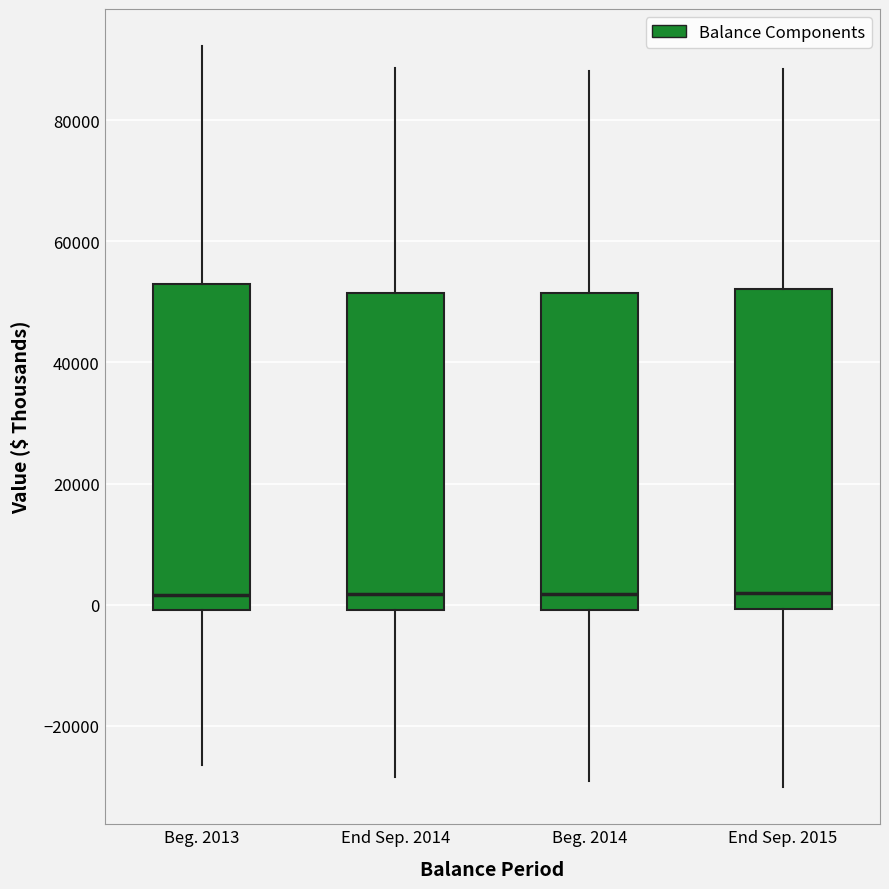

Where is the lower edge of the box for Beg. 2014 on the y-axis? The values are not printed on the chart, so give them approximately, as read against the axis.

0